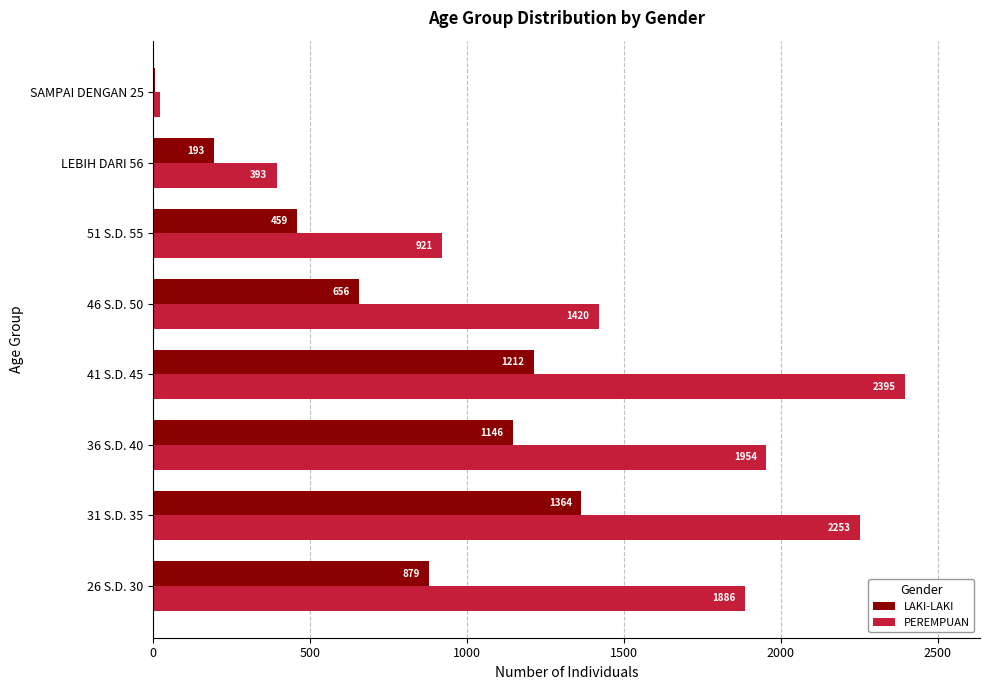

At which category is the sum across all series the highest?

31 S.D. 35